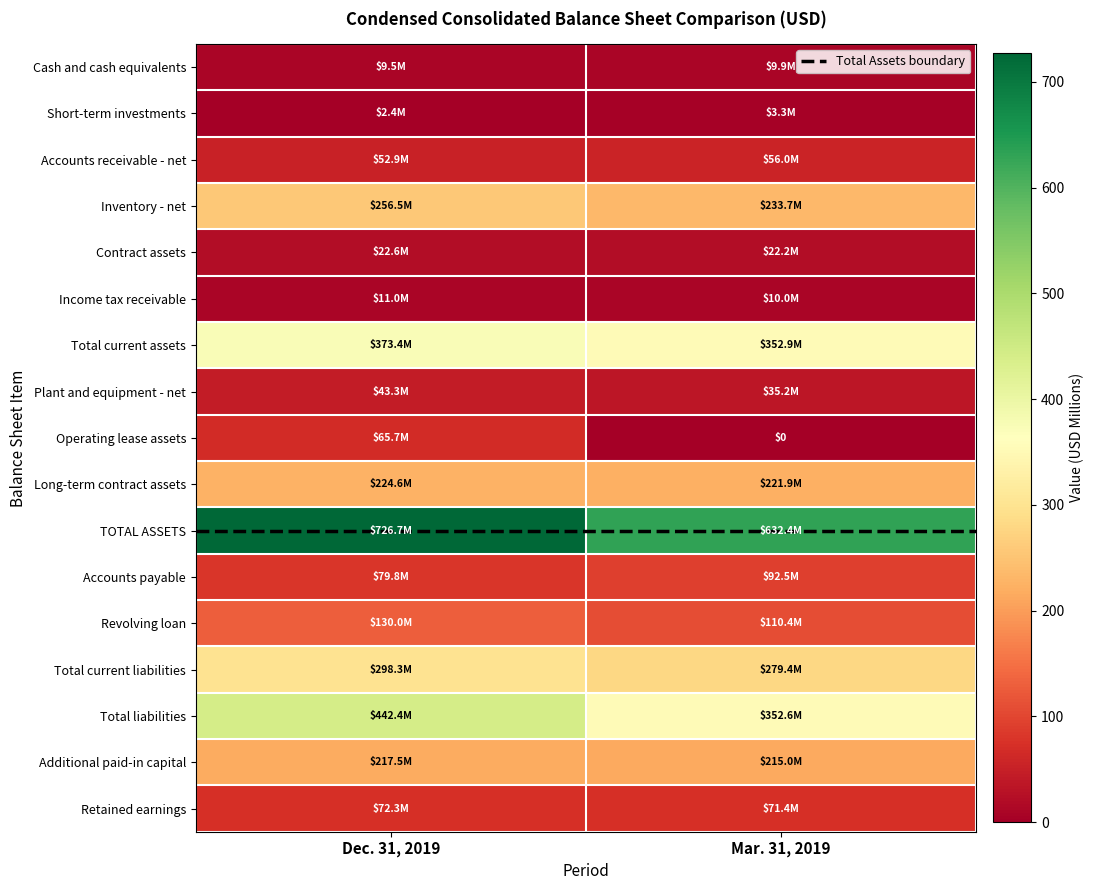

The Revolving loan series shows 29.0 at Mar. 31, 2019. True or false?

False